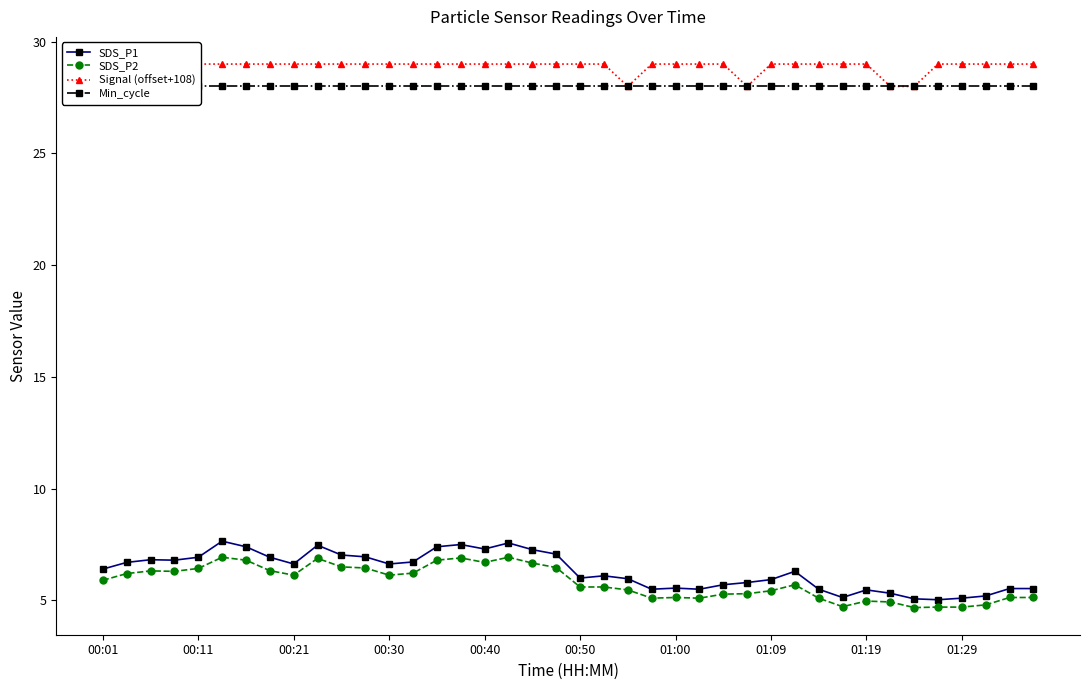

True or false: SDS_P1 and Signal (offset+108) intersect in this chart.

False